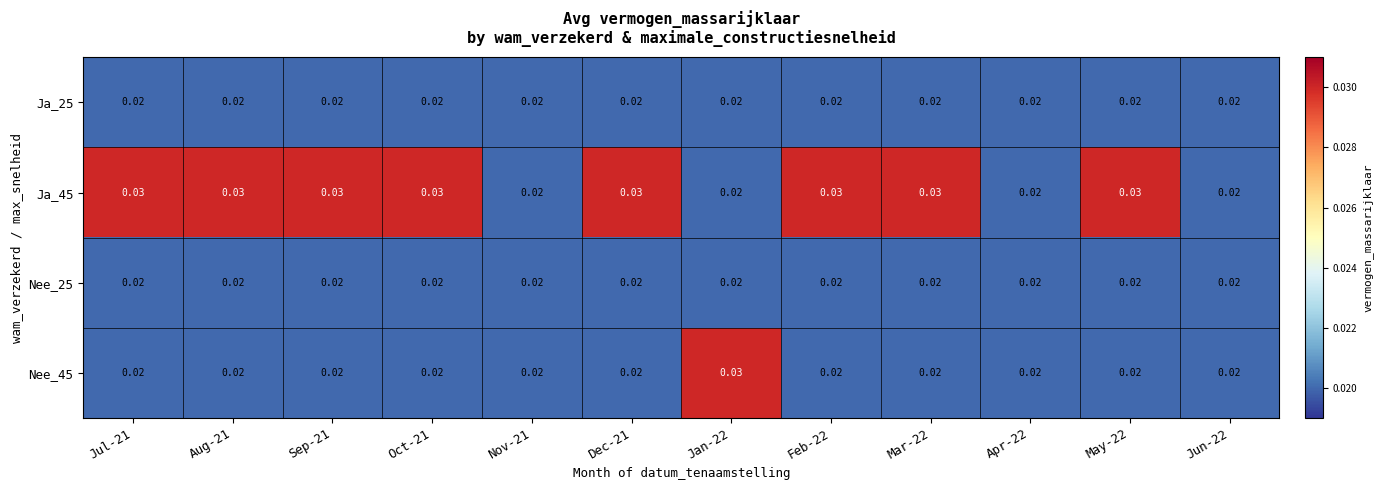

Which series has the largest total across all categories?

Ja_45